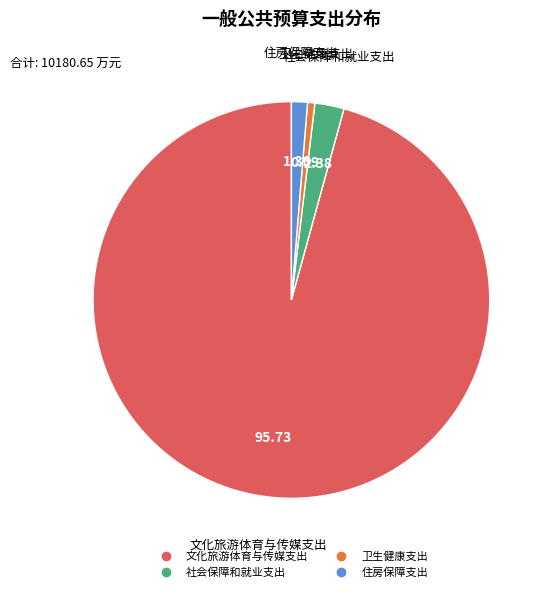

What is the smallest slice in the pie chart?

卫生健康支出